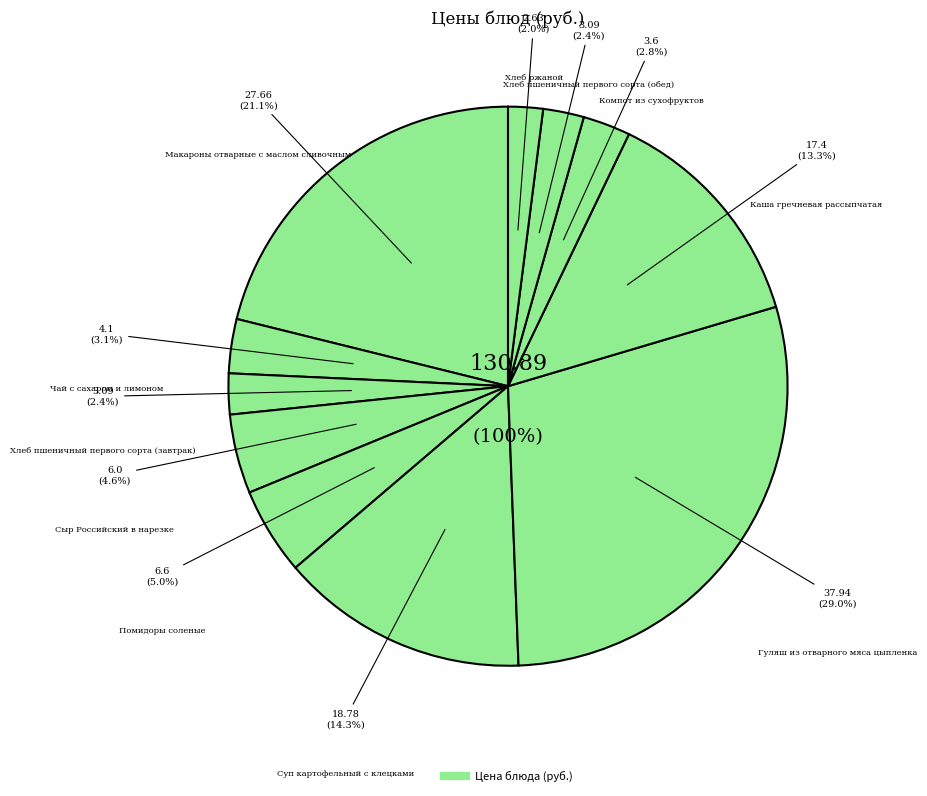

What is the largest slice in the pie chart?

Гуляш из отварного мяса цыпленка